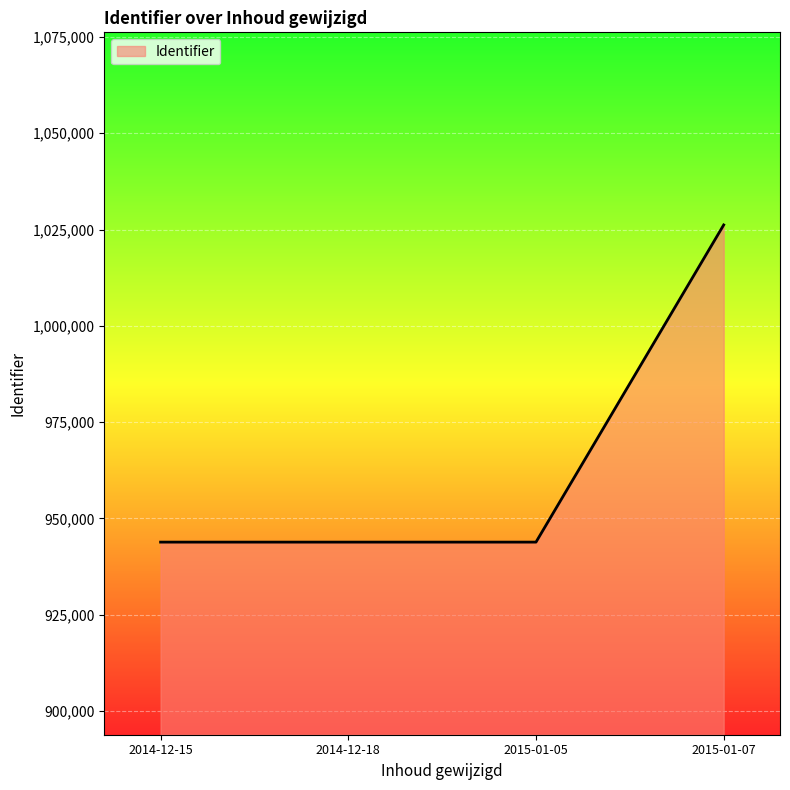

What is the maximum value shown in the chart?

1026191